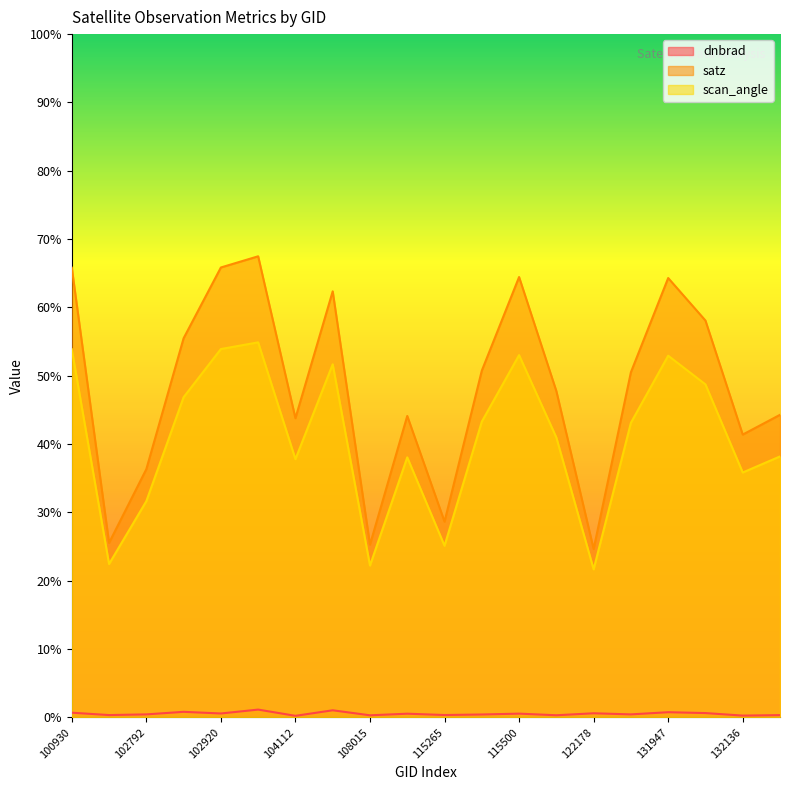

At which label does satz reach its peak?

103032